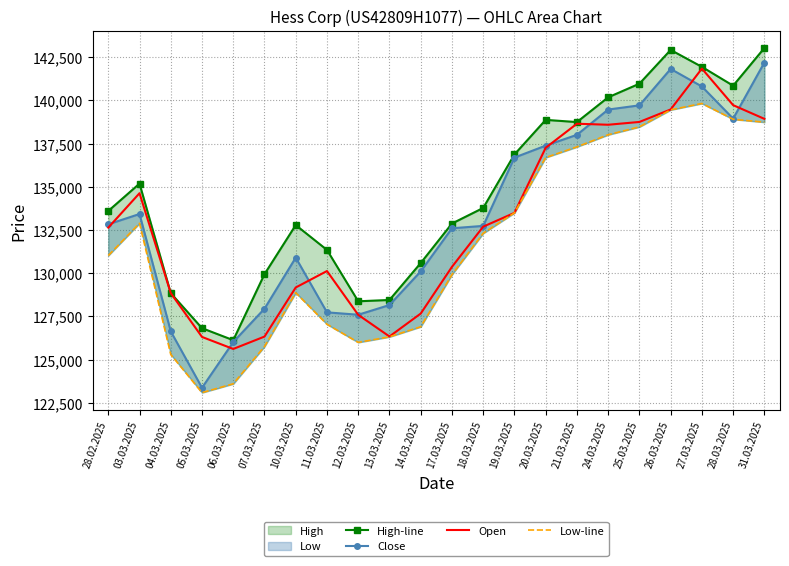

How many data points does each series have?

22